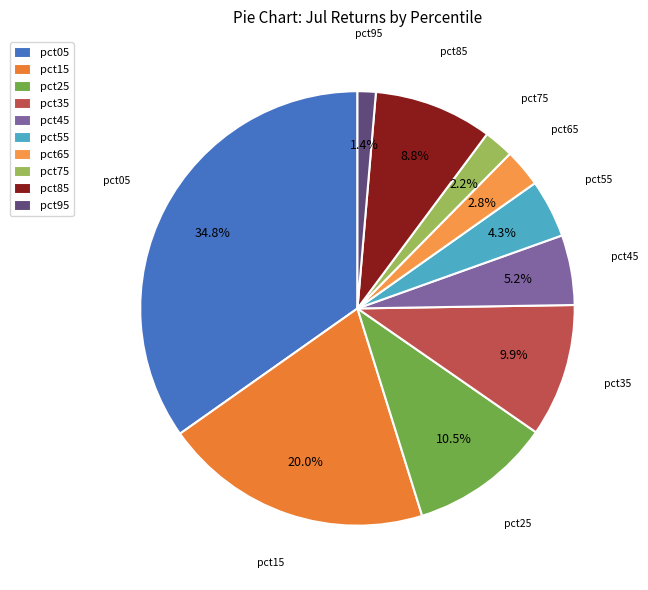

How many slices are in this pie chart?

10